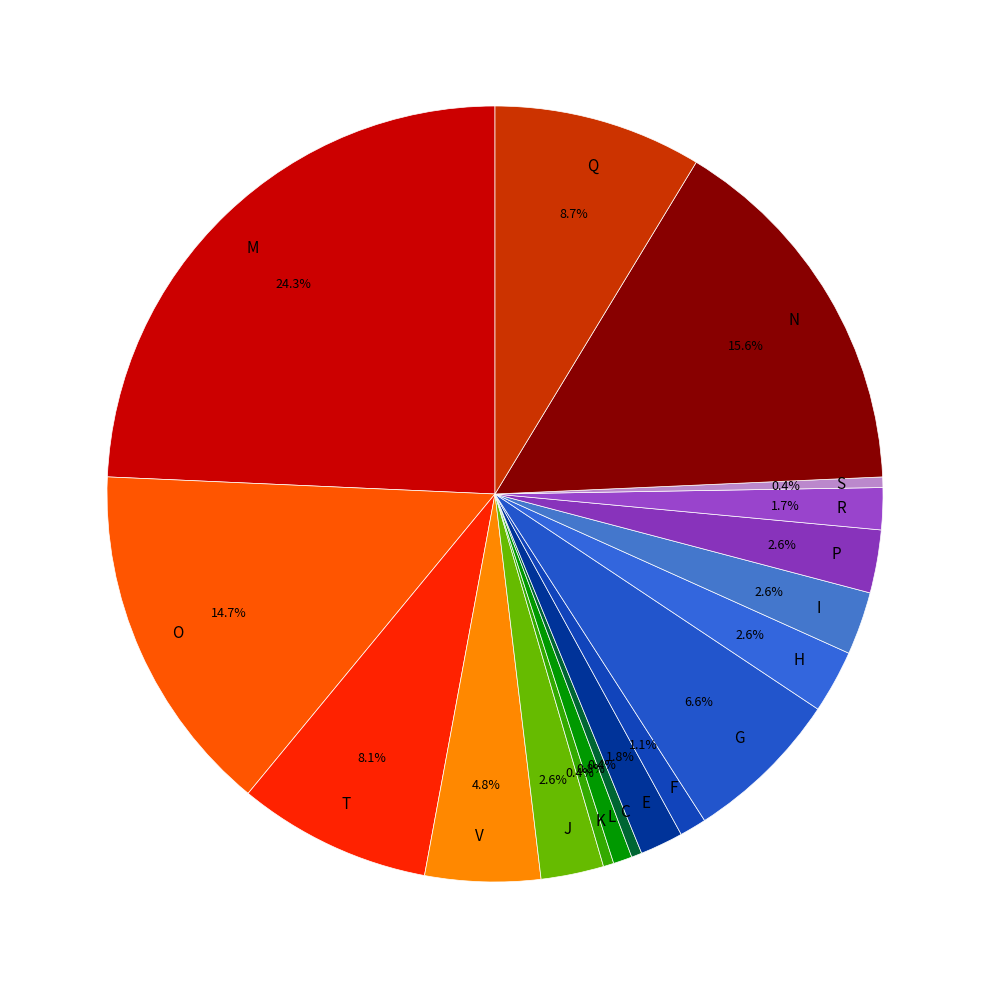

Which slice is the largest?

M